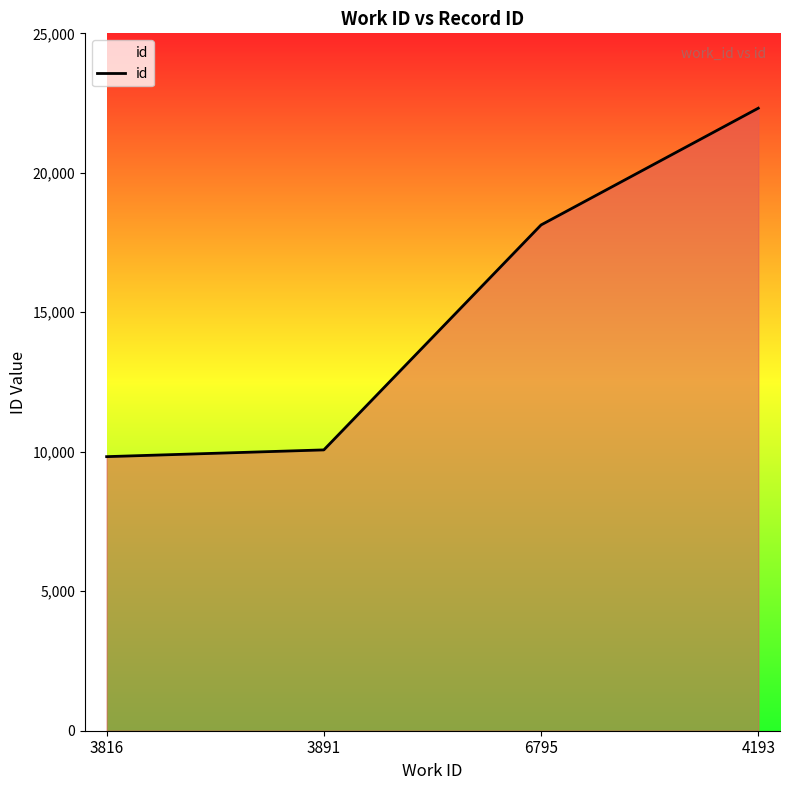

The chart shows a value of 14418 at 4193. True or false?

False